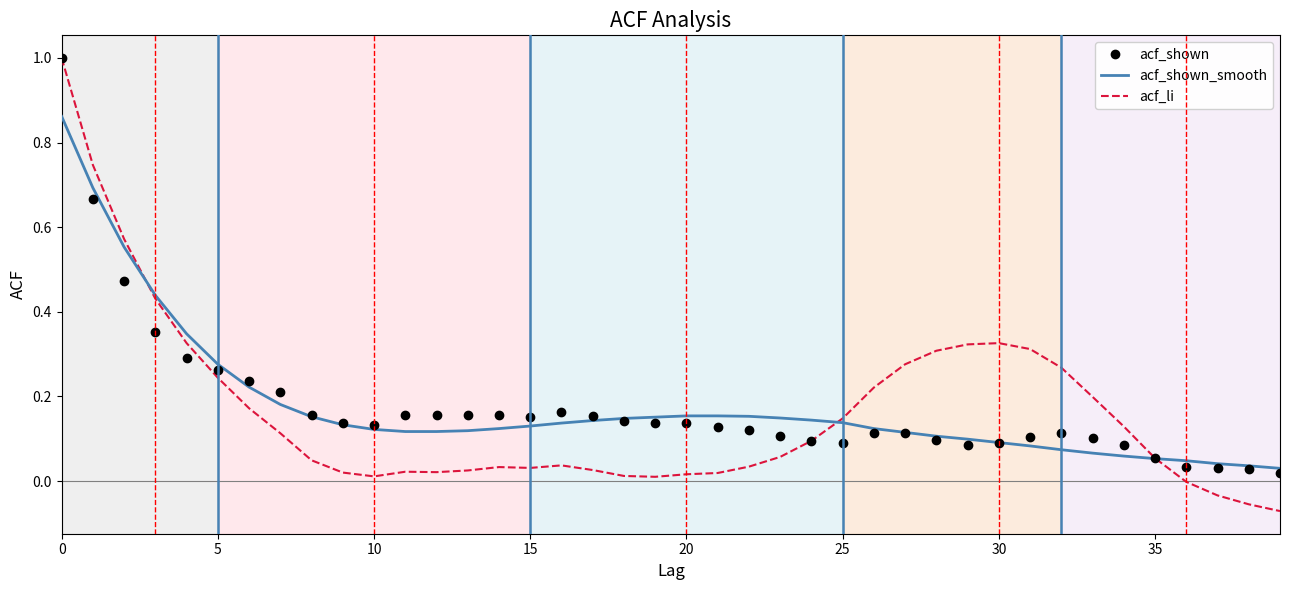

What is the greatest value displayed?

1.0